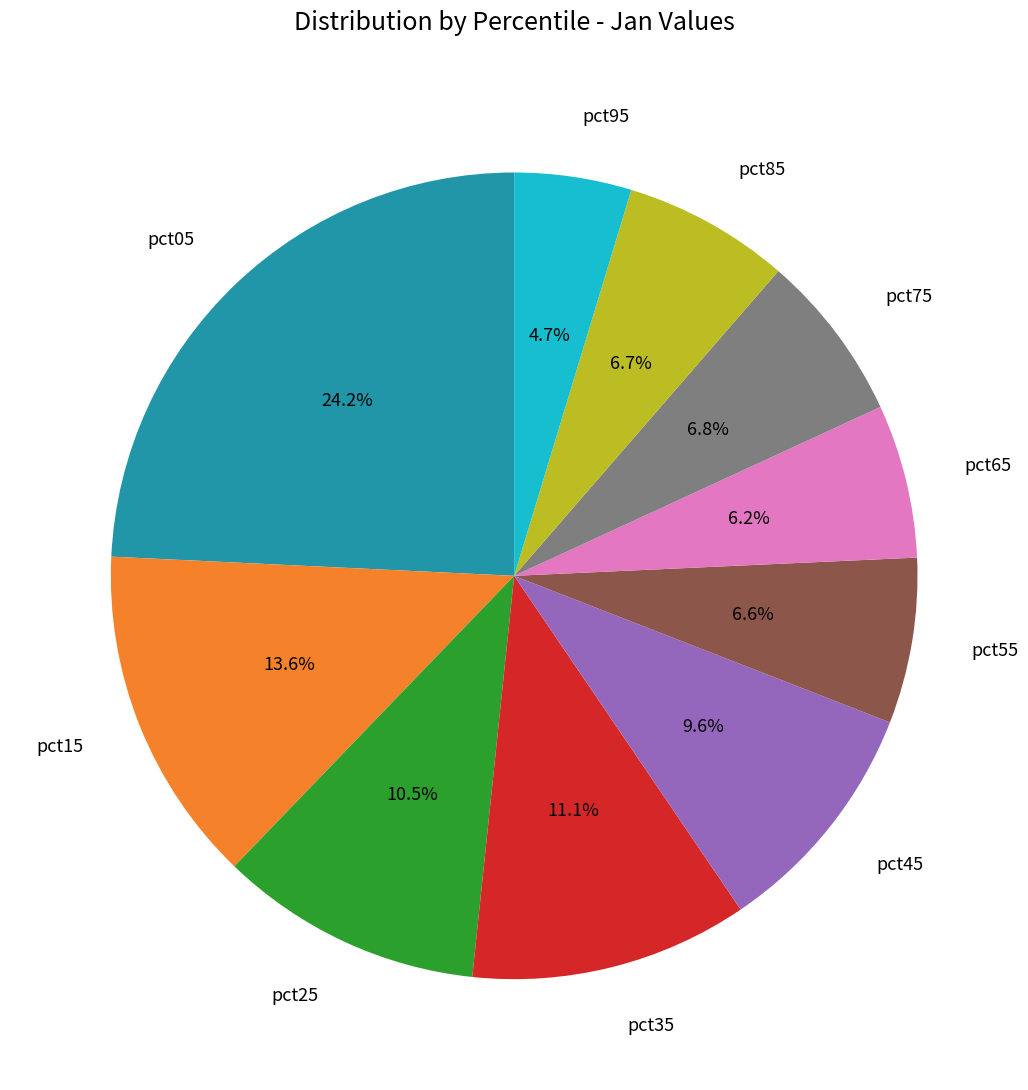

Is there any slice that represents more than half of the pie?

No